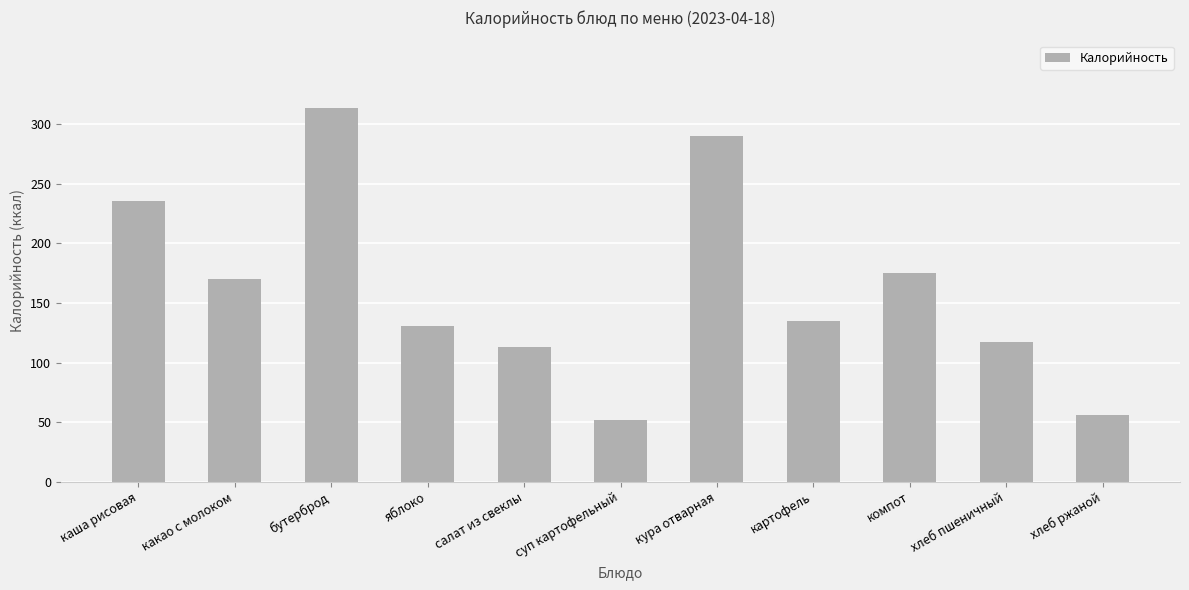

What is the sum of all values?

1788.1